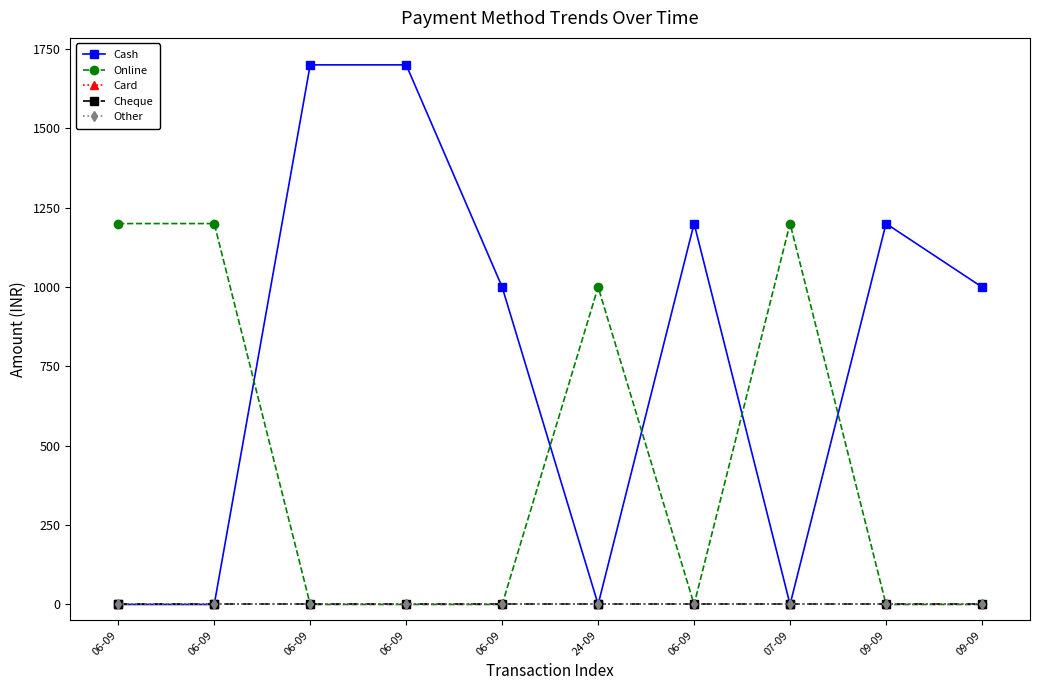

True or false: Cash has a value of 0 at 07-09.

True